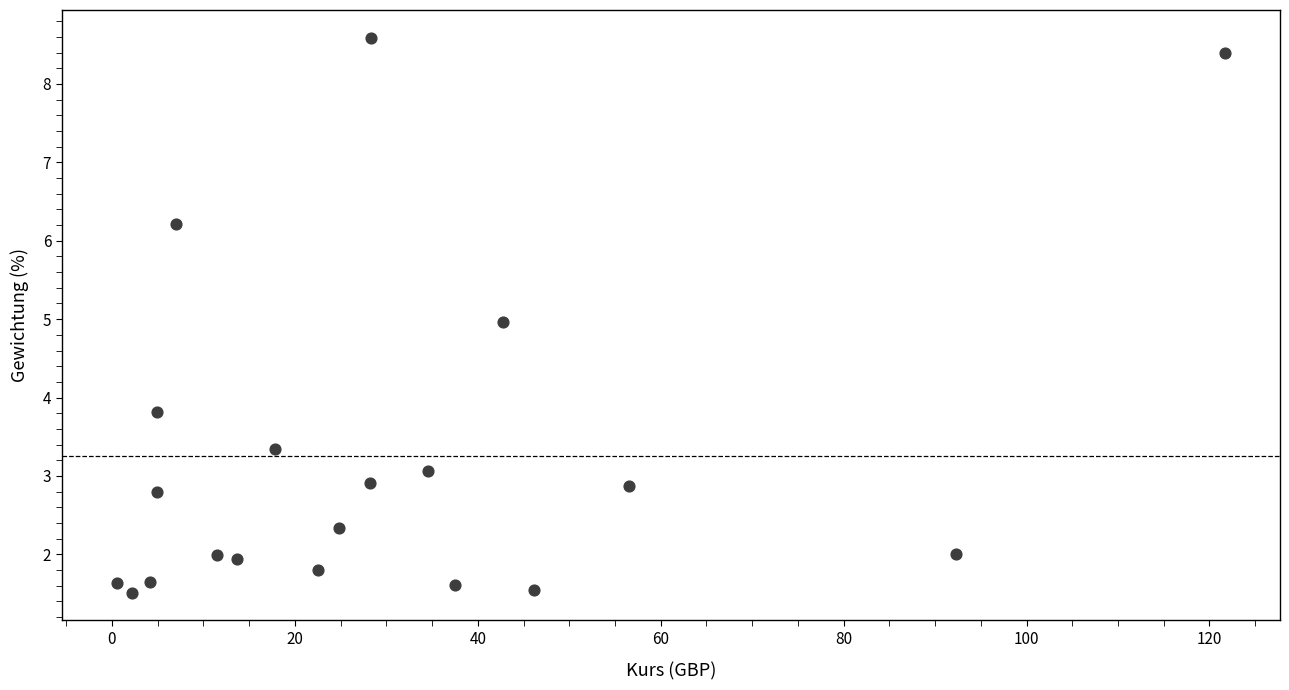

What is the range of Y values (max minus min)?

7.1